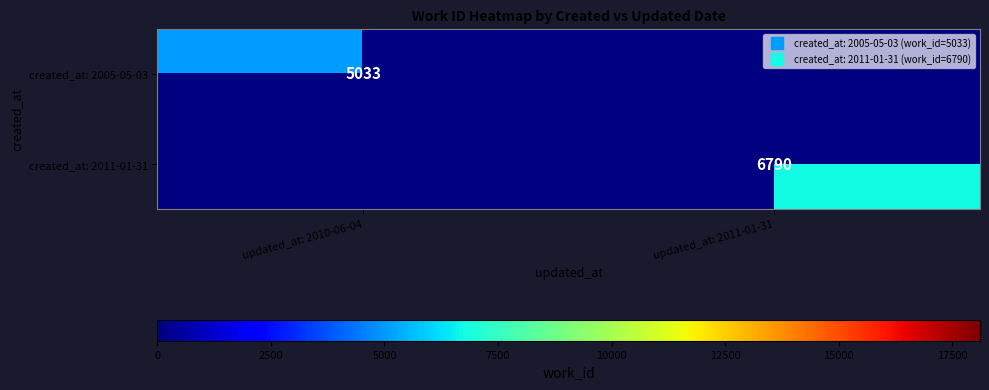

Rank the series at updated_at: 2010-06-04 from highest to lowest value.

created_at: 2005-05-03, created_at: 2011-01-31